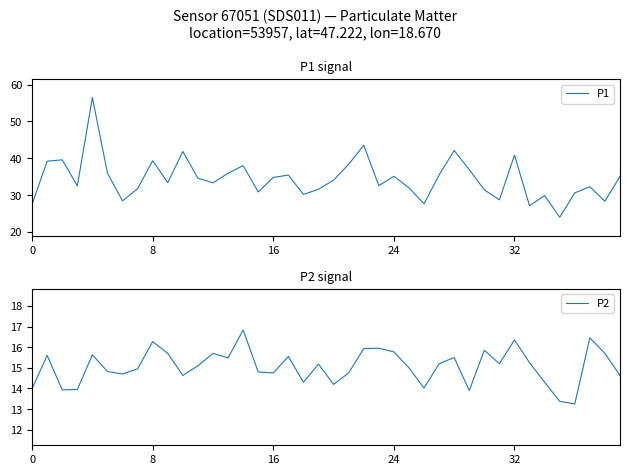

What is the difference between the second highest and second lowest values in the P1 series?

16.4